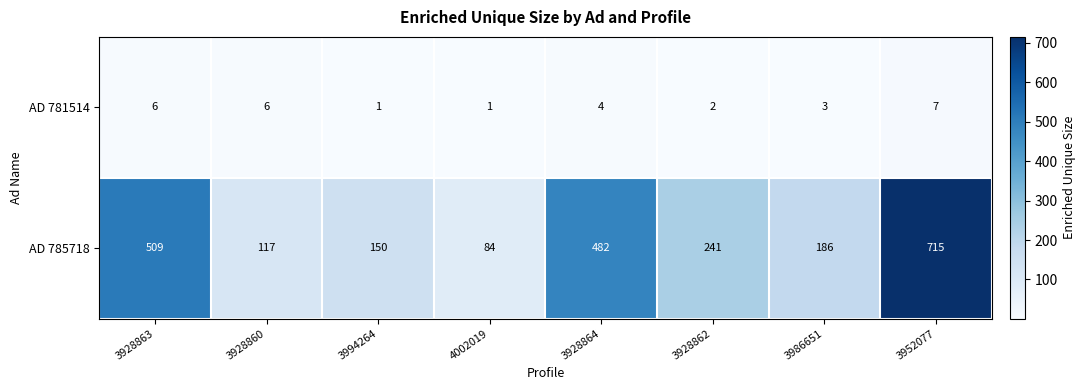

Which series has the largest range (max minus min)?

AD 785718